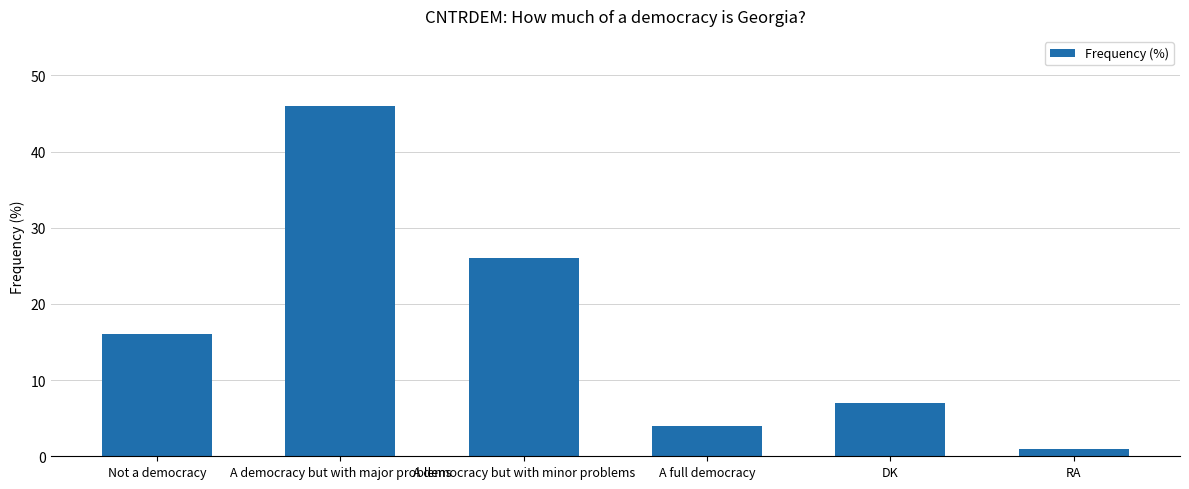

What is the ratio of the value at DK to the value at A democracy but with major problems?

0.2